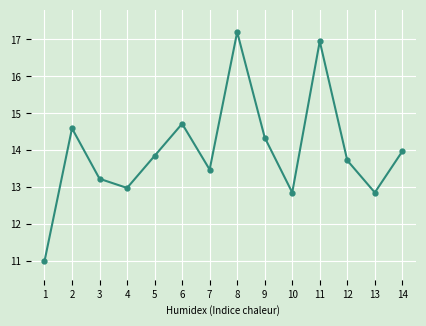

What is the ratio of the value at 6 to the value at 11?

0.9